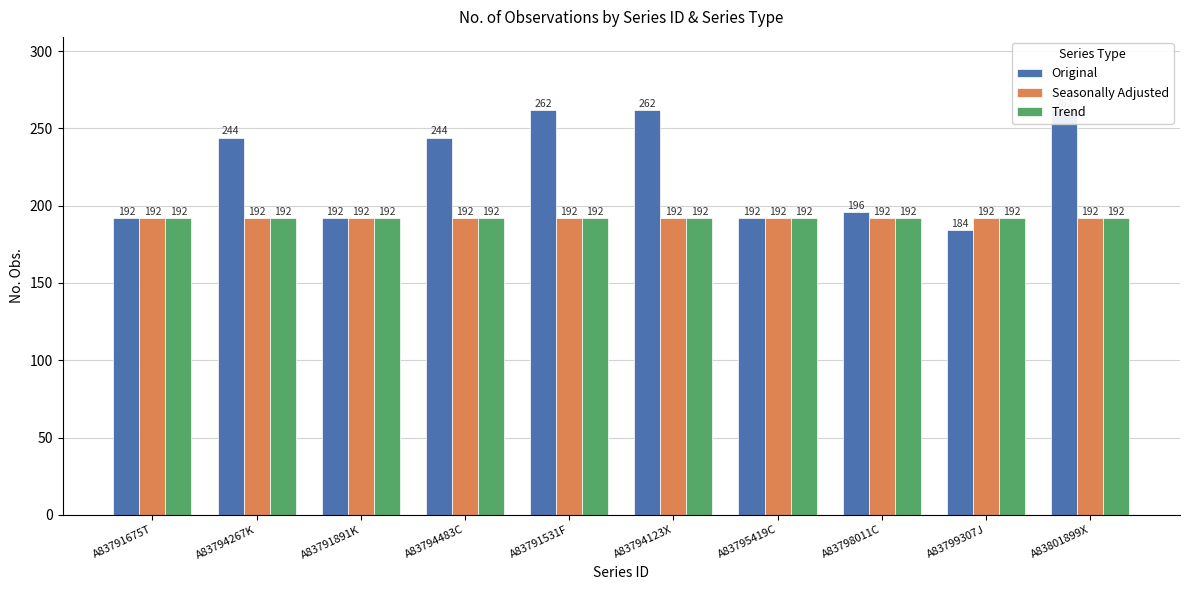

What is the total value across all series at A83794123X?

646